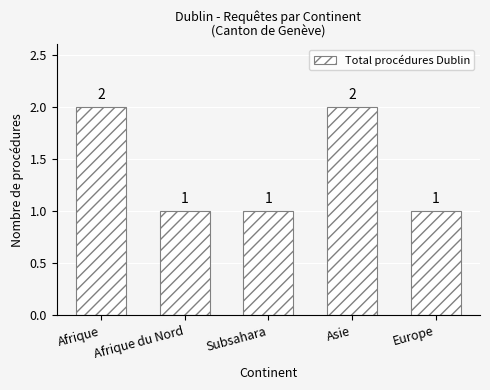

The value at Asie is 0. True or false?

False